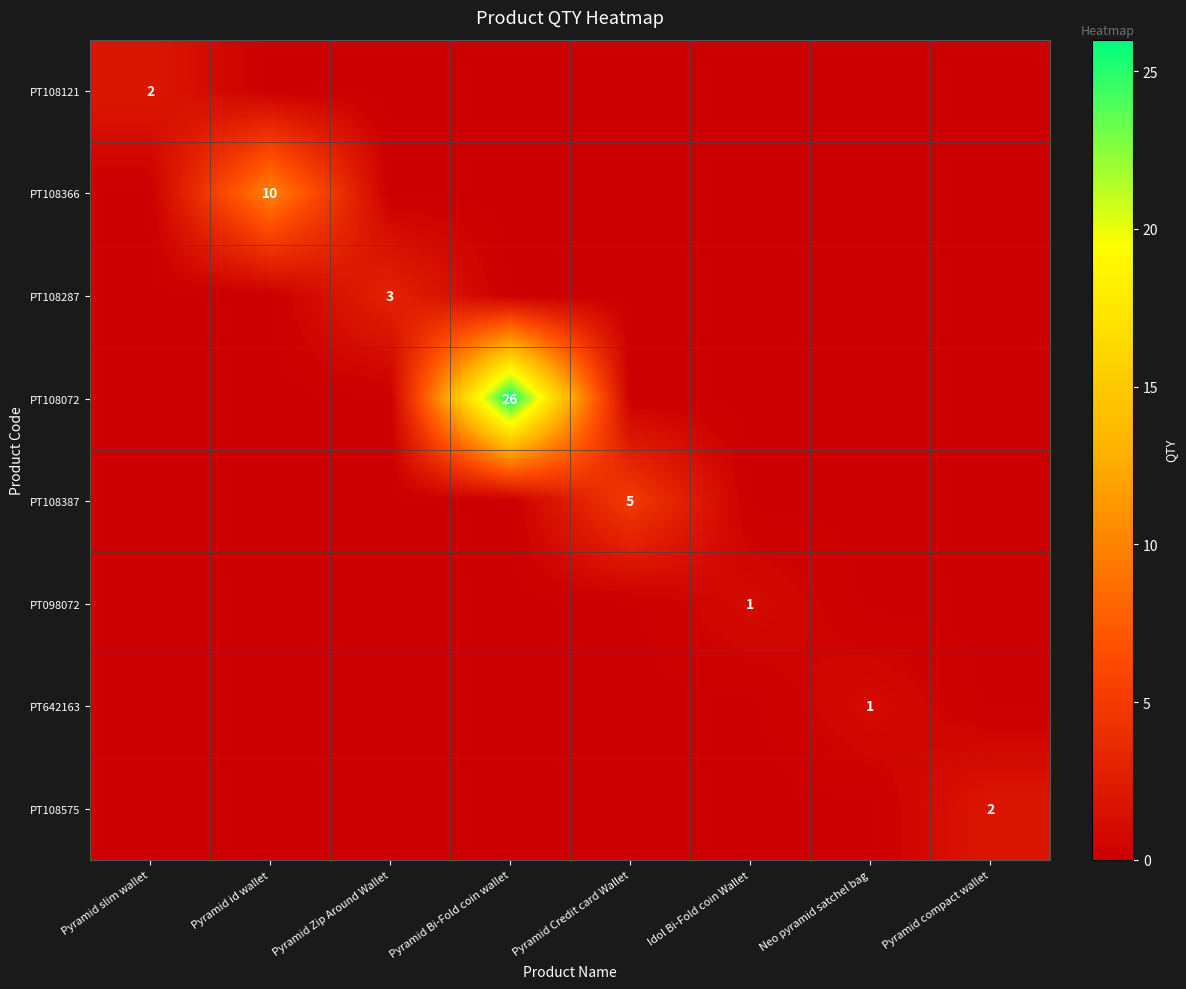

Is it true that PT108387 equals 9 at Pyramid Credit card Wallet?

False